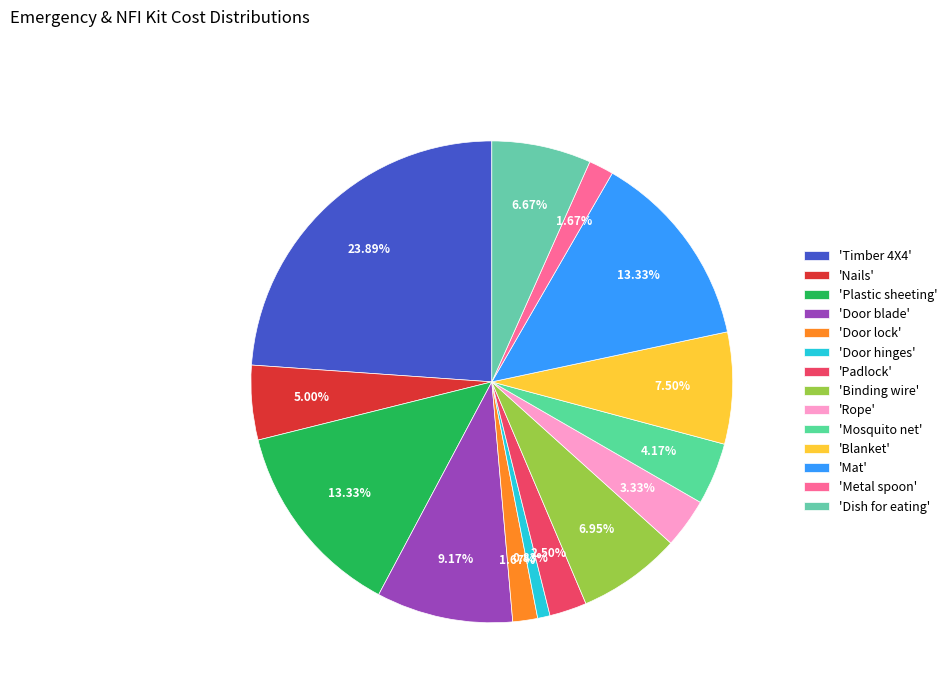

To the nearest percent, what is the difference between the largest and smallest slice percentages?

23%